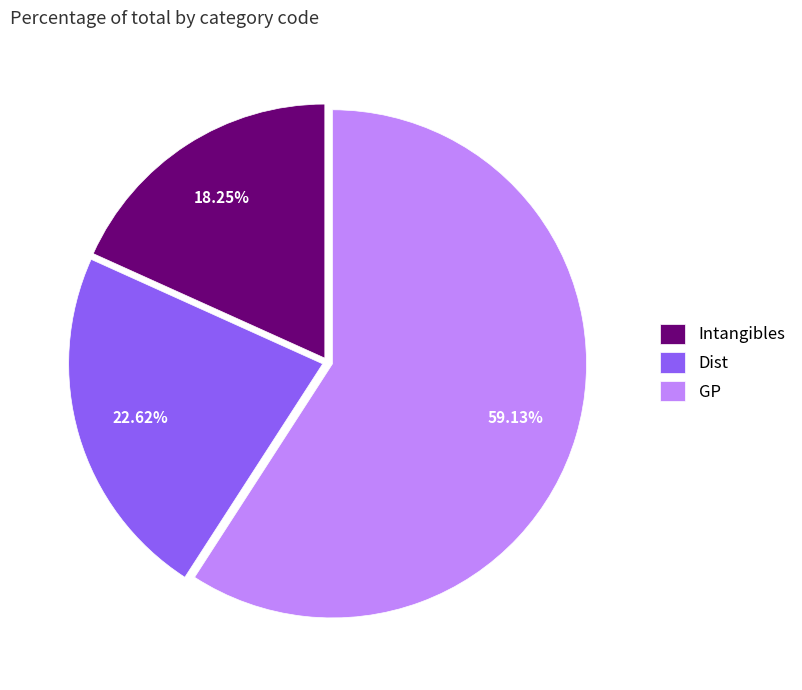

Which has a higher value, Dist or Intangibles?

Dist